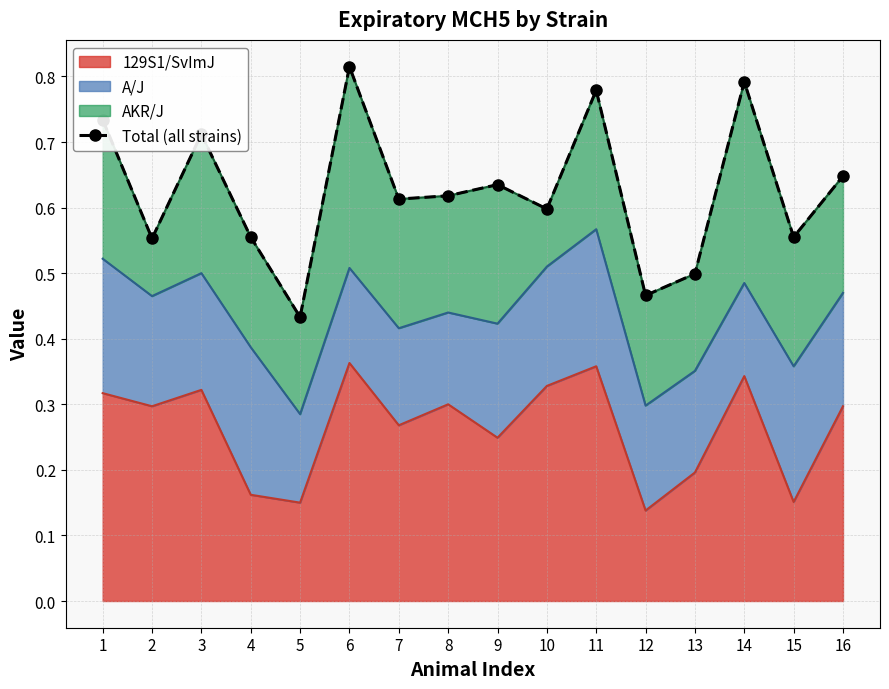

At which label is the value closest to 0?

5